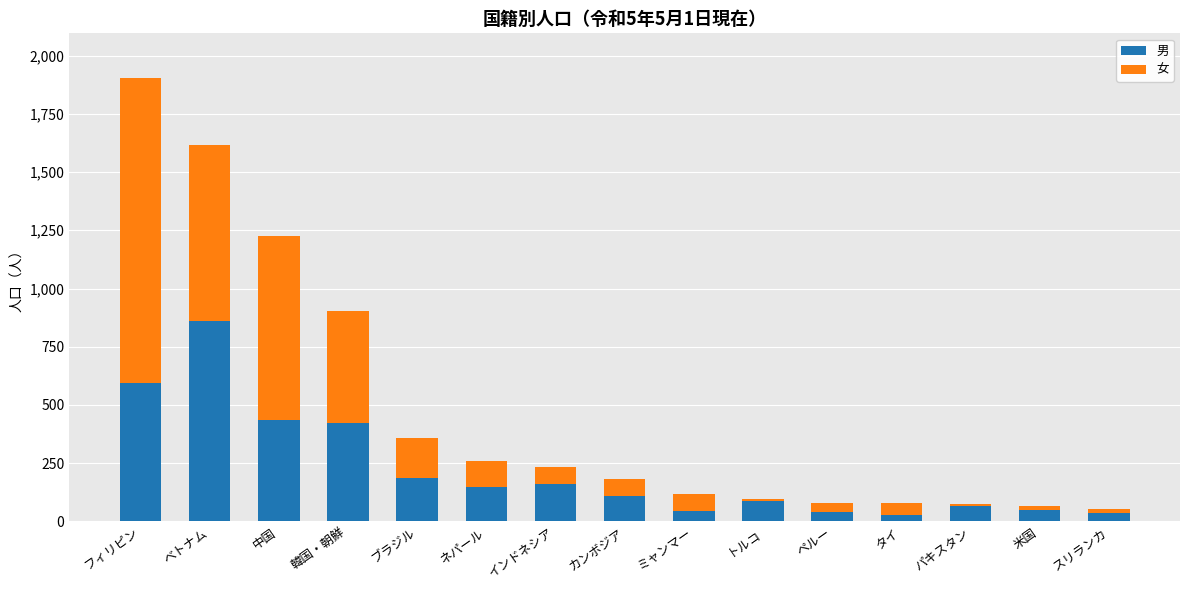

What is the difference between the second highest and second lowest values in the 男 series?

558